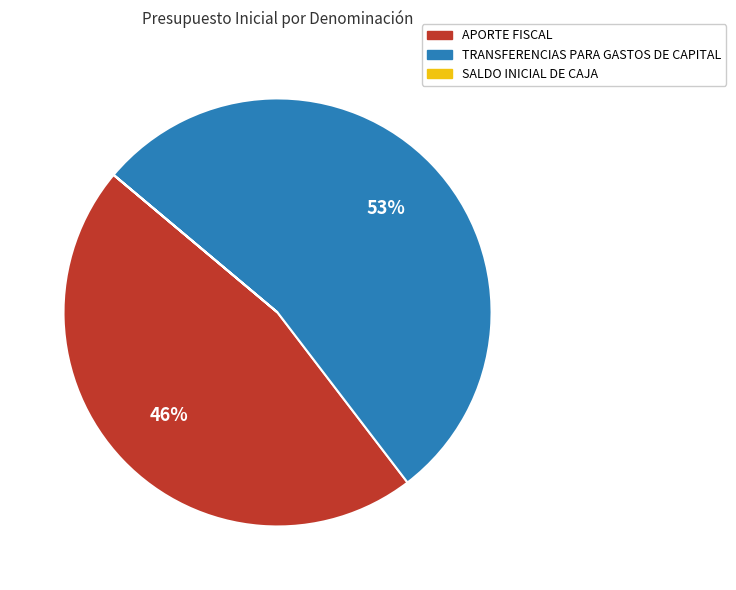

Which category has the biggest portion of the pie?

TRANSFERENCIAS PARA GASTOS DE CAPITAL